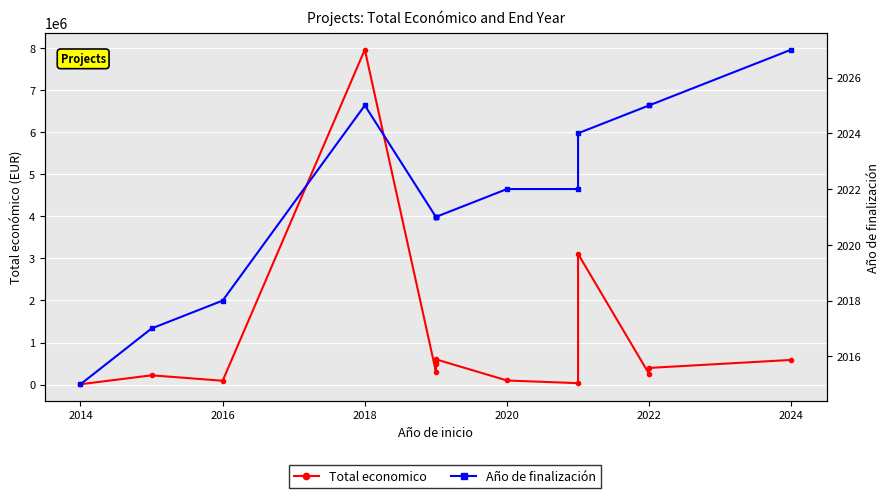

What is the sum of all Total economico values?

14708723